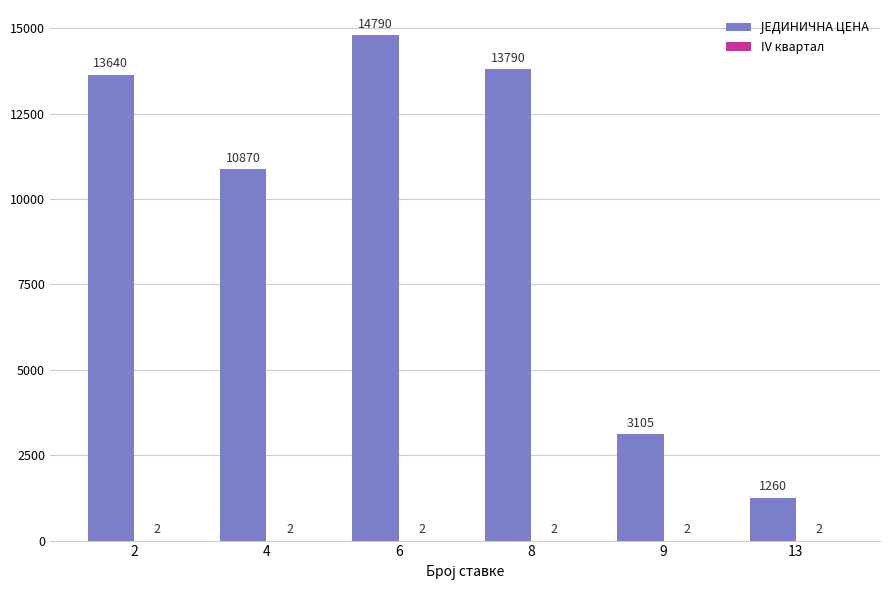

How many groups of bars are there?

6